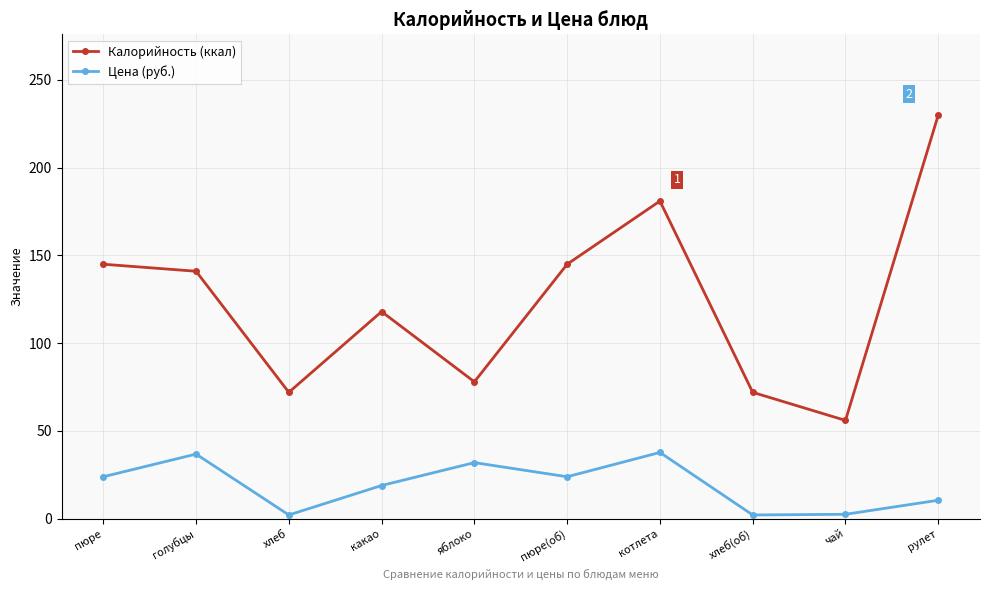

Rank the series at чай from lowest to highest value.

Цена (руб.), Калорийность (ккал)